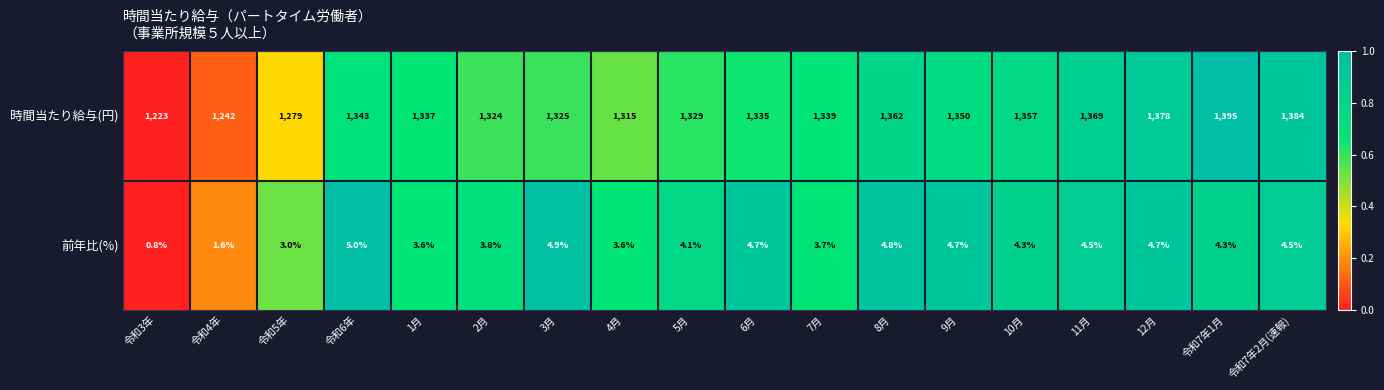

At how many categories does at least one series exceed 0?

18